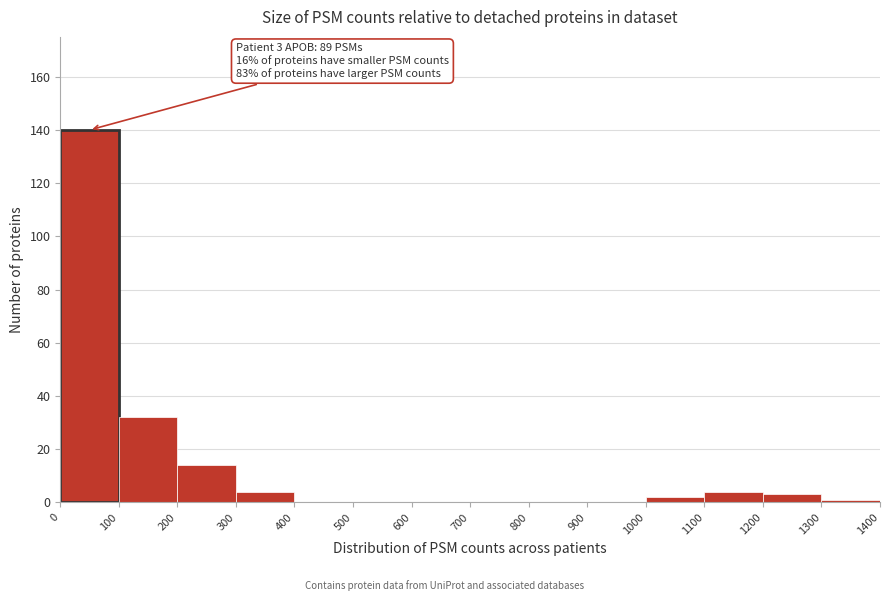

Which range on the x-axis has the tallest bar?

0 to 100